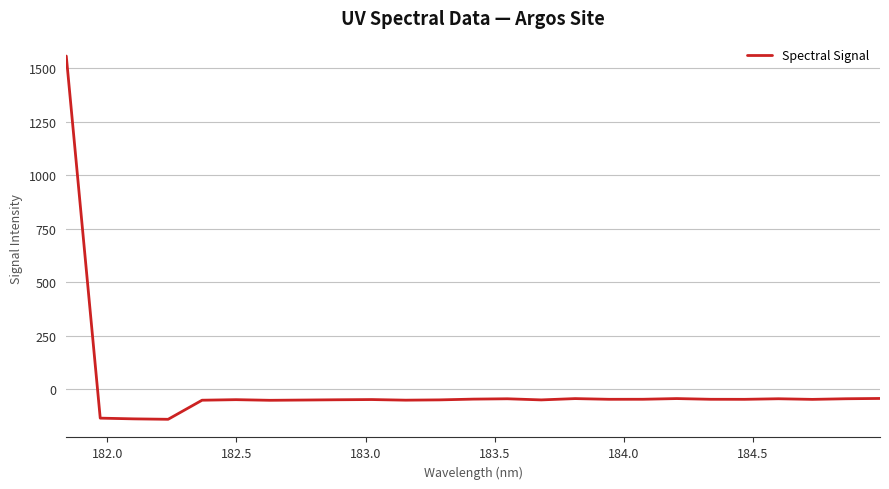

What is the greatest value displayed?

1556.1